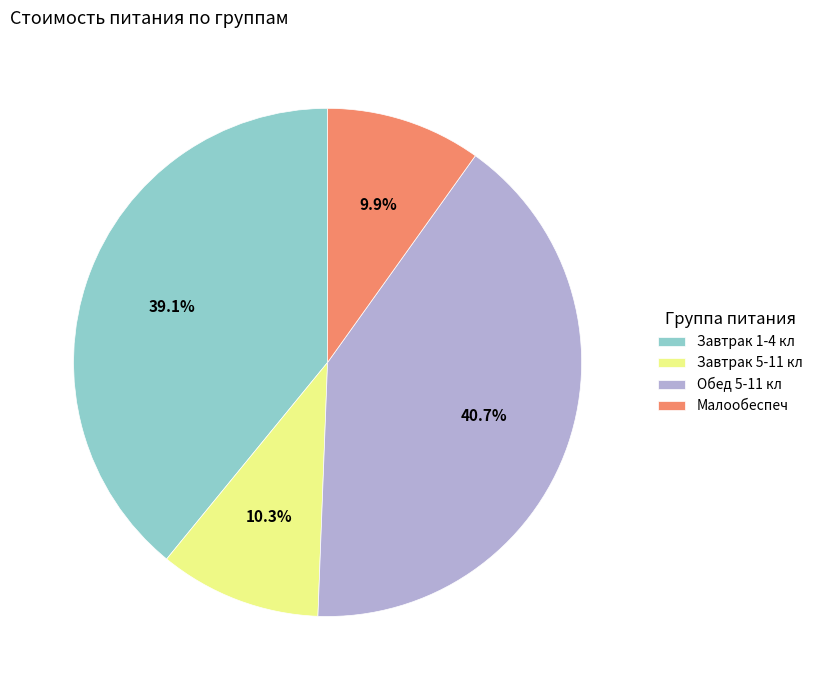

What is the largest slice in the pie chart?

Обед 5-11 кл